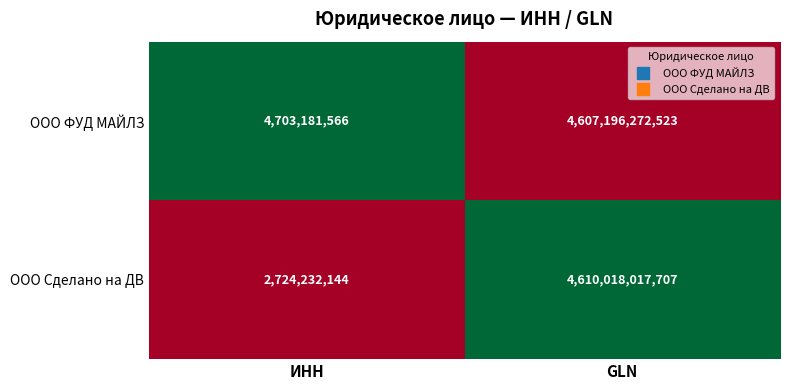

Which category has the highest value across all series?

GLN